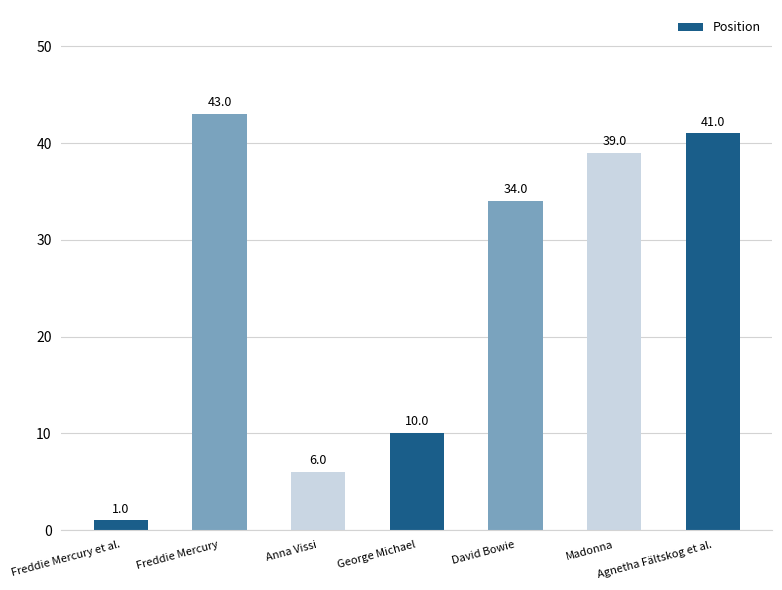

Reading right to left, list all the values displayed in this chart.

Agnetha Fältskog et al.=41	Madonna=39	David Bowie=34	George Michael=10	Anna Vissi=6	Freddie Mercury=43	Freddie Mercury et al.=1